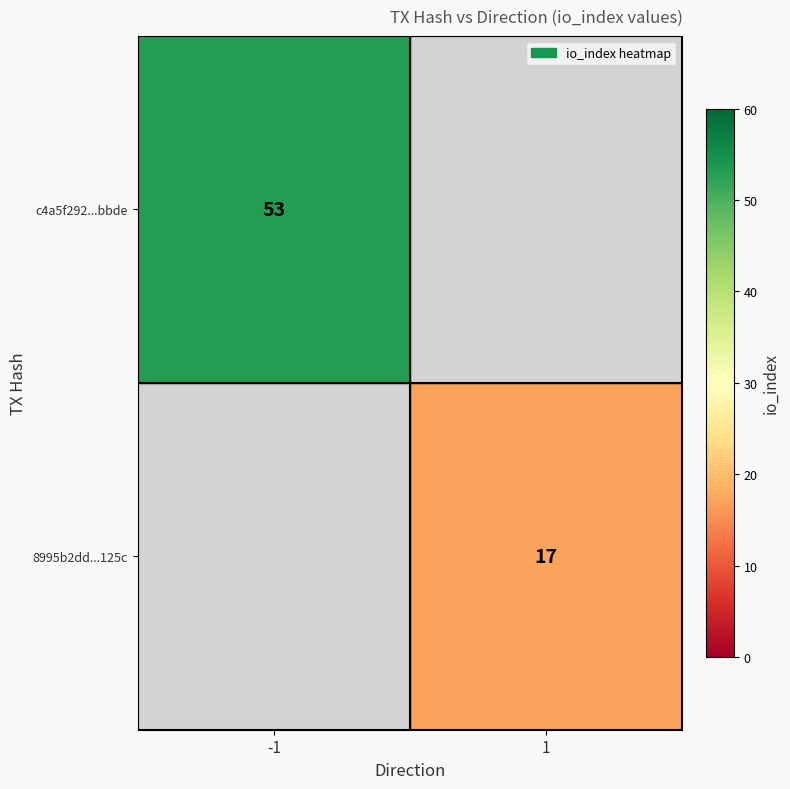

True or false: c4a5f292...bbde has a value of 24 at -1.

False